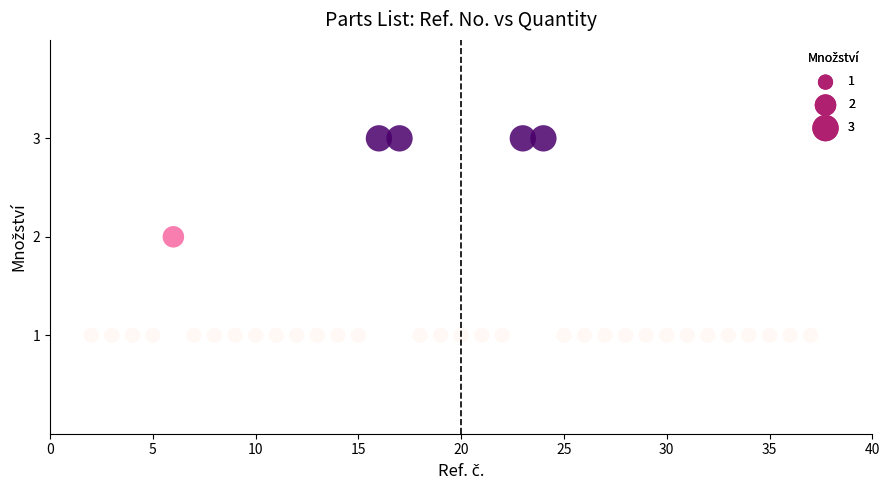

What is the range of X values (max minus min)?

35